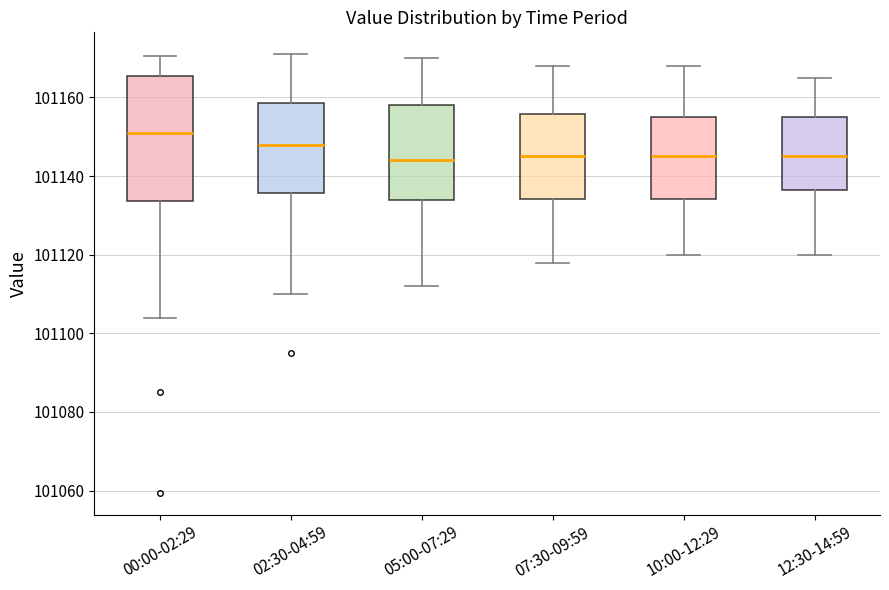

Reading left to right, transcribe this box plot: for each box, give where its median line is, the range the box spans, and where its two whiskers end, as read against the y-axis. The values are not printed on the chart, so give them approximately, as read against the axis.

00:00-02:29: median 101150, box 101134 to 101166, whiskers 101104 to 101170
02:30-04:59: median 101148, box 101136 to 101158, whiskers 101110 to 101172
05:00-07:29: median 101144, box 101134 to 101158, whiskers 101112 to 101170
07:30-09:59: median 101146, box 101134 to 101156, whiskers 101118 to 101168
10:00-12:29: median 101146, box 101134 to 101156, whiskers 101120 to 101168
12:30-14:59: median 101146, box 101136 to 101156, whiskers 101120 to 101166